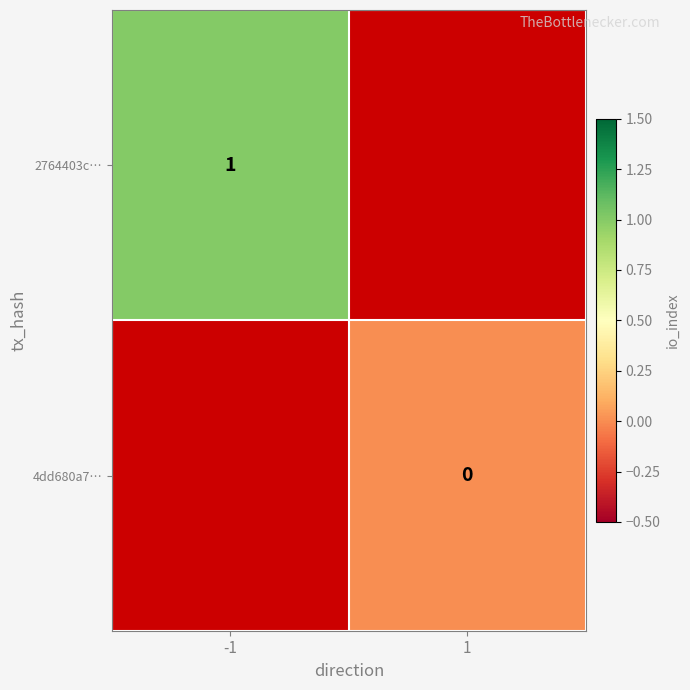

The 2764403c… series shows 1 at -1. True or false?

True